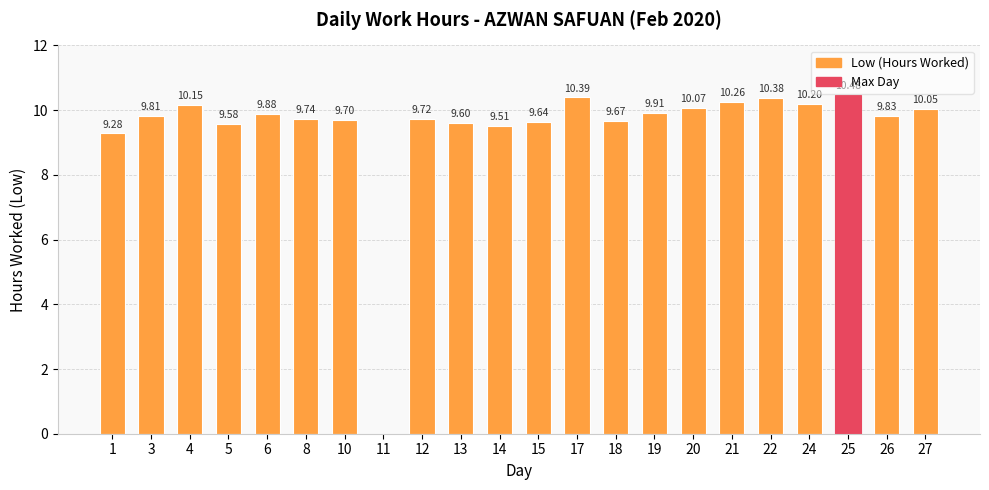

What is the sum of the values at 8 and 4?

19.9